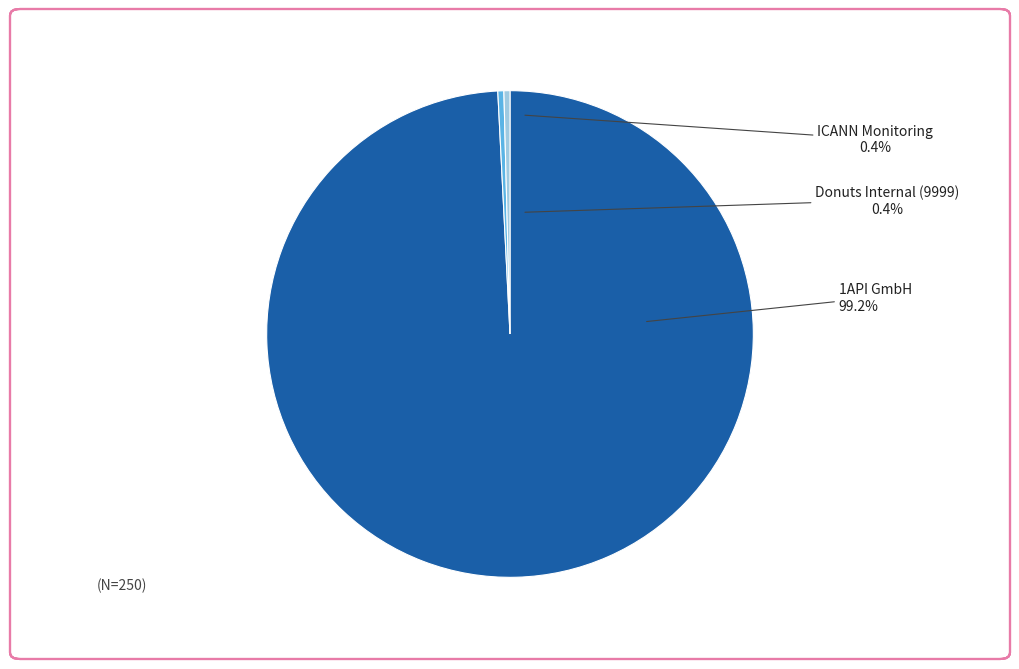

What is the majority slice?

1API GmbH